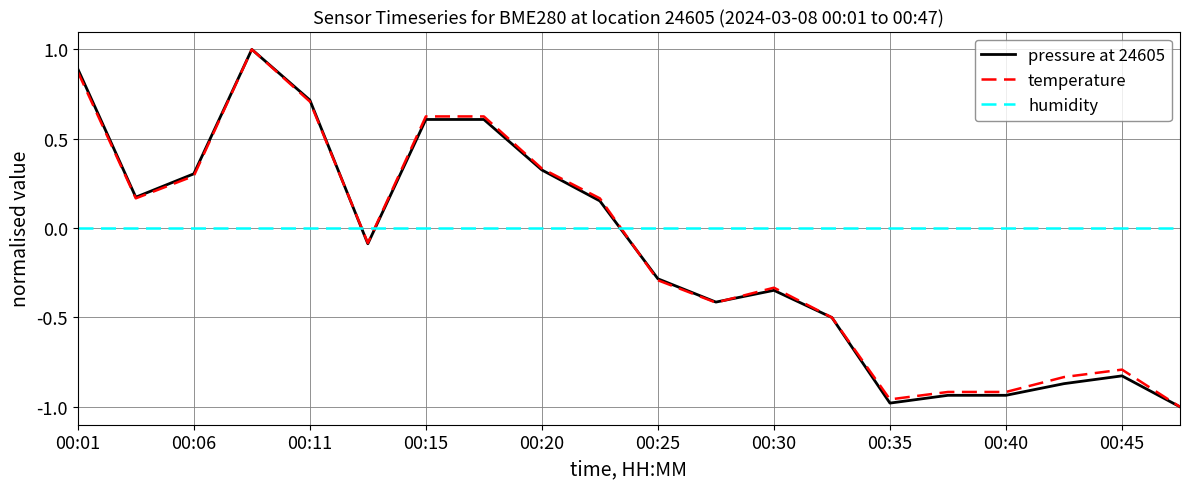

What is the maximum value for temperature?

1.0